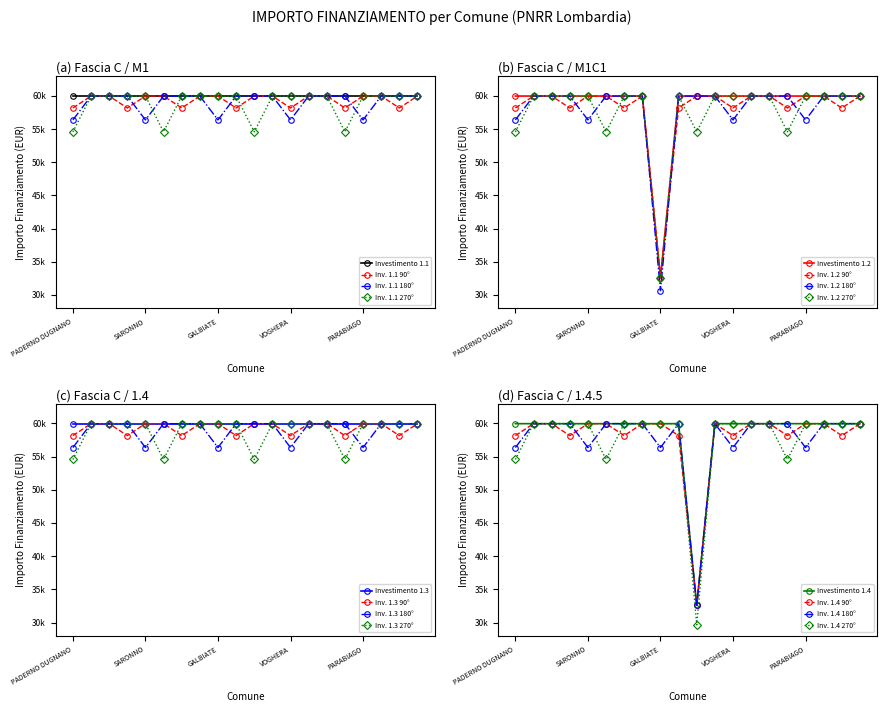

What is the label of the 7th point from the right?

DESENZANO DEL GARDA